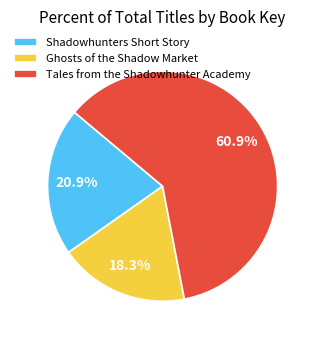

How many slices are in this pie chart?

3